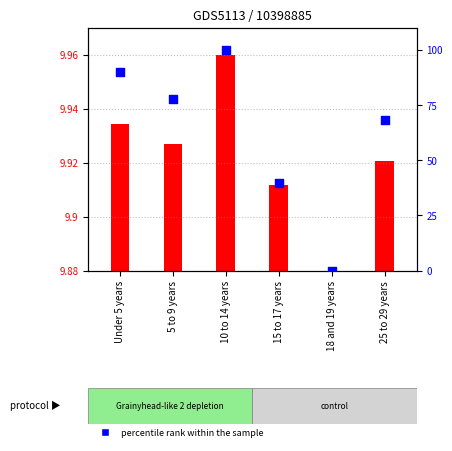

Between 18 and 19 years and 5 to 9 years, which is larger?

5 to 9 years